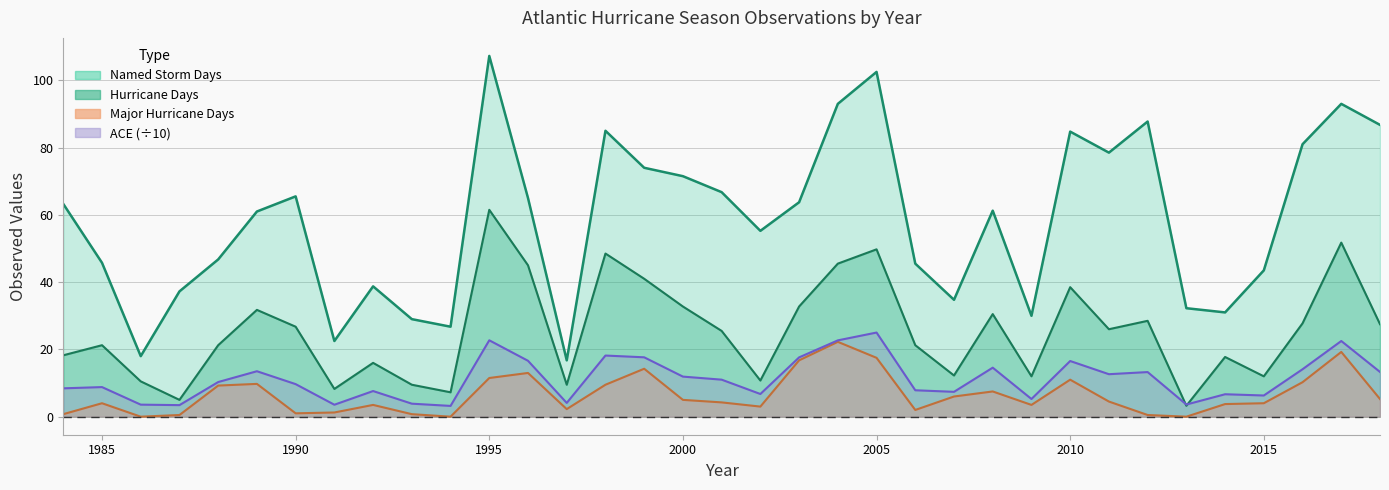

Which series has the largest total across all categories?

Named Storm Days